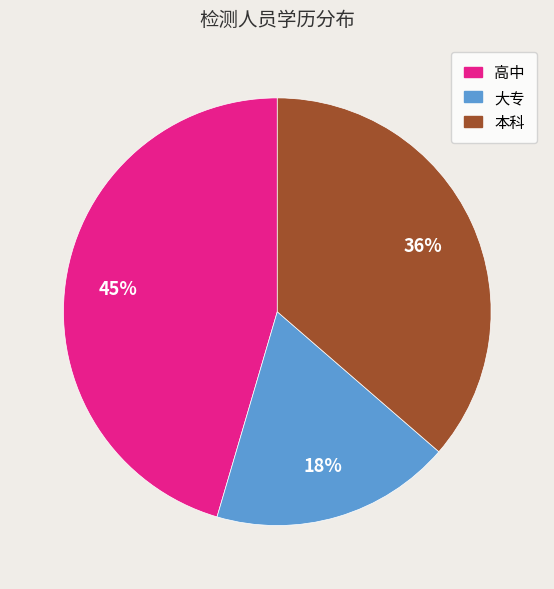

How many segments does this pie chart have?

3